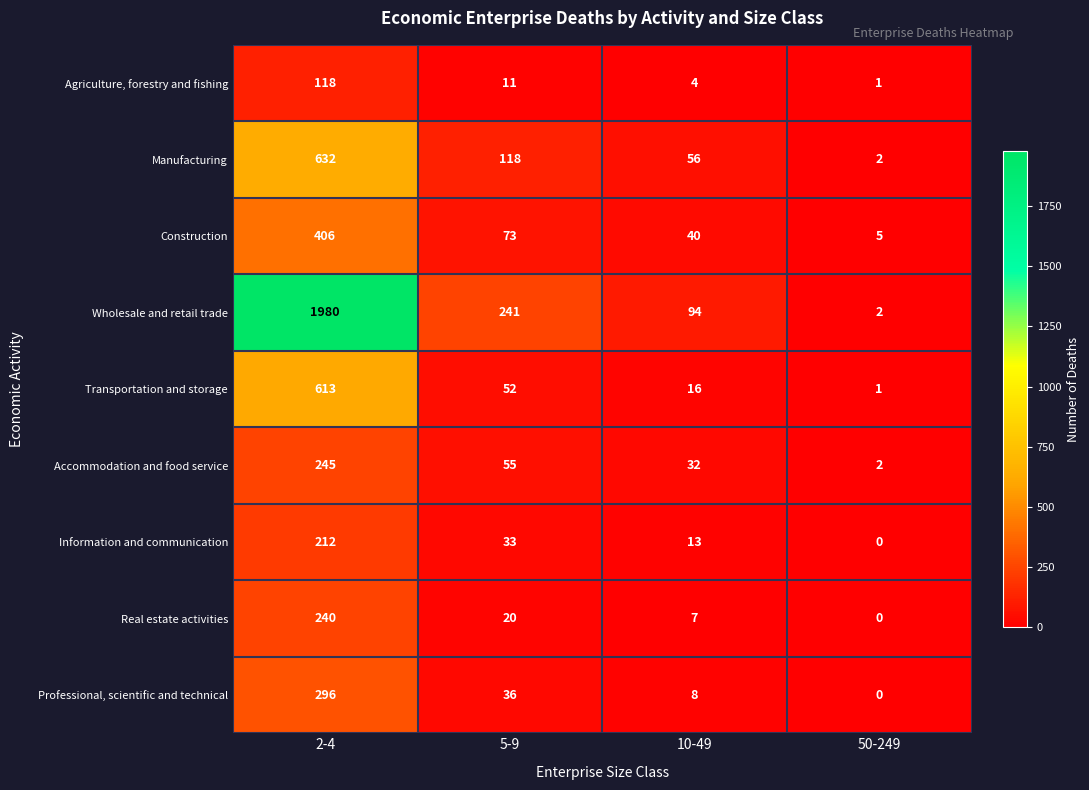

What is the total value across all series at 50-249?

13